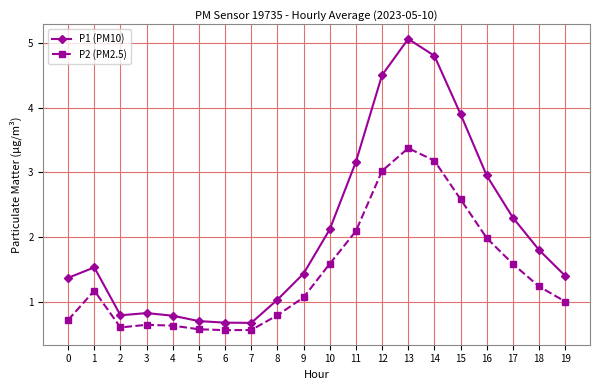

Rank the series by their average value, from lowest to highest.

P2 (PM2.5), P1 (PM10)